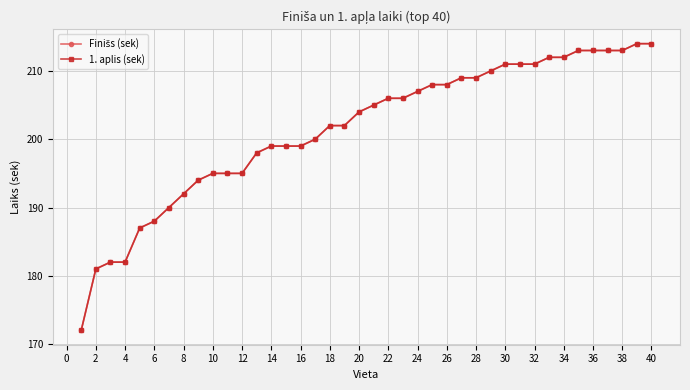

Reading left to right, what are all the values shown in this chart?

Finišs (sek): 172	181	182	182	187	188	190	192	194	195	195	195	198	199	199	199	200	202	202	204	205	206	206	207	208	208	209	209	210	211	211	211	212	212	213	213	213	213	214	214
1. aplis (sek): 172	181	182	182	187	188	190	192	194	195	195	195	198	199	199	199	200	202	202	204	205	206	206	207	208	208	209	209	210	211	211	211	212	212	213	213	213	213	214	214